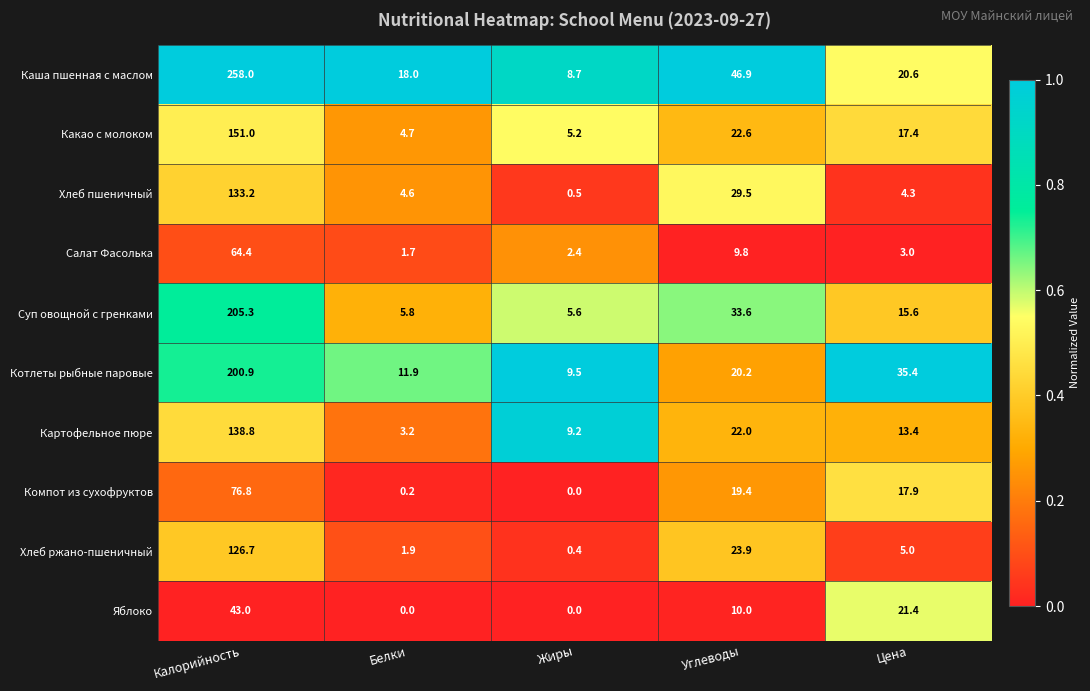

At which category is the sum across all series the highest?

Калорийность